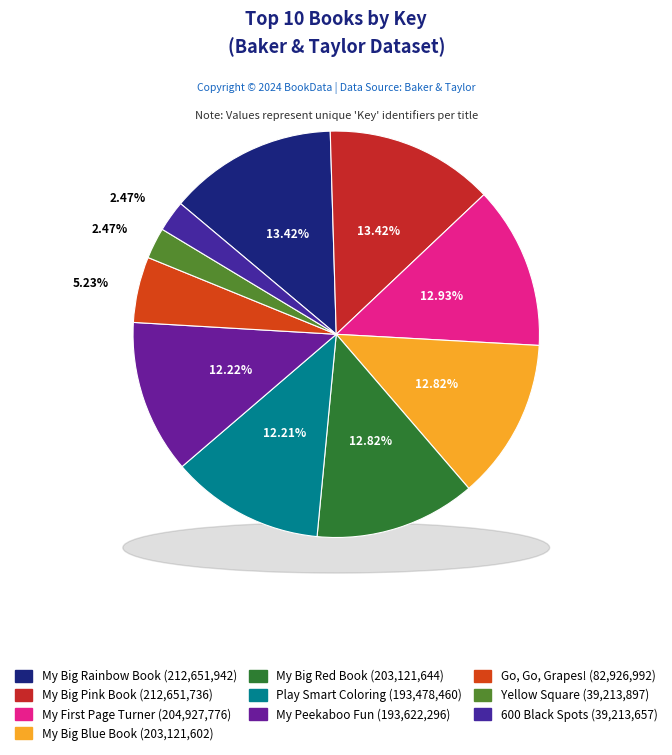

What is the largest slice in the pie chart?

My Big Rainbow Book